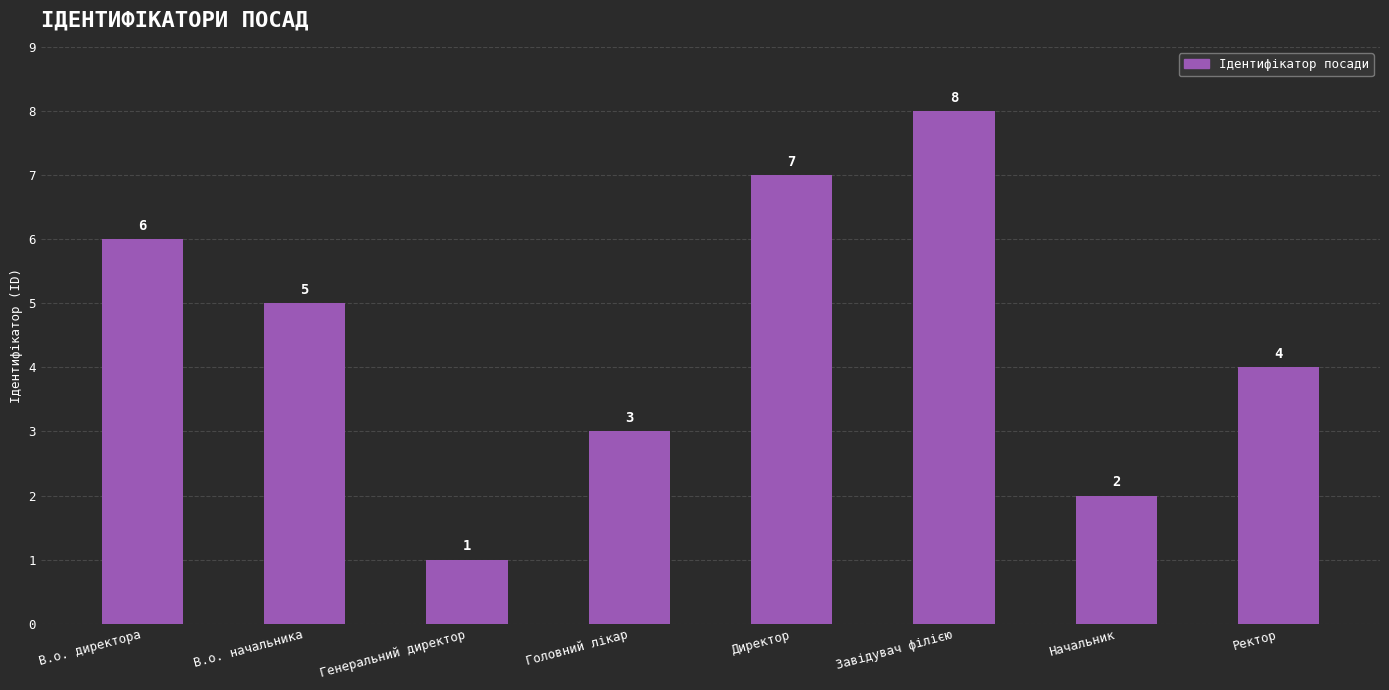

Between Начальник and Завідувач філією, which is larger?

Завідувач філією